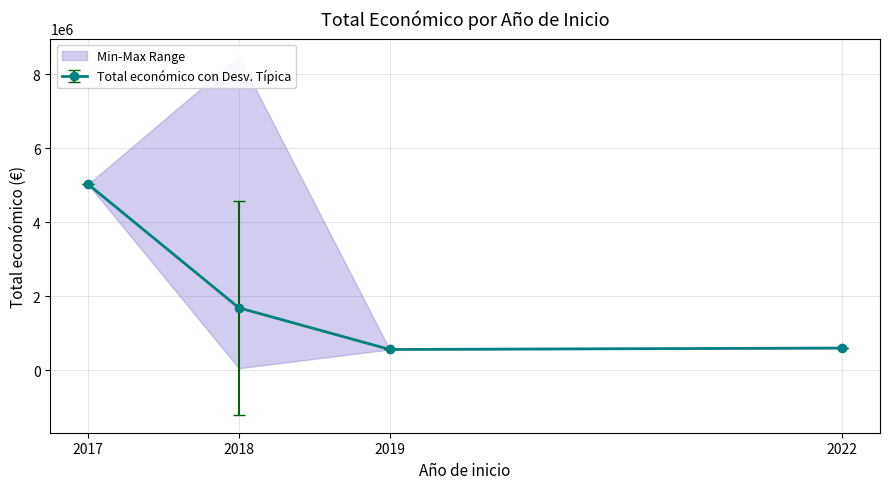

What is the greatest value displayed?

8484999